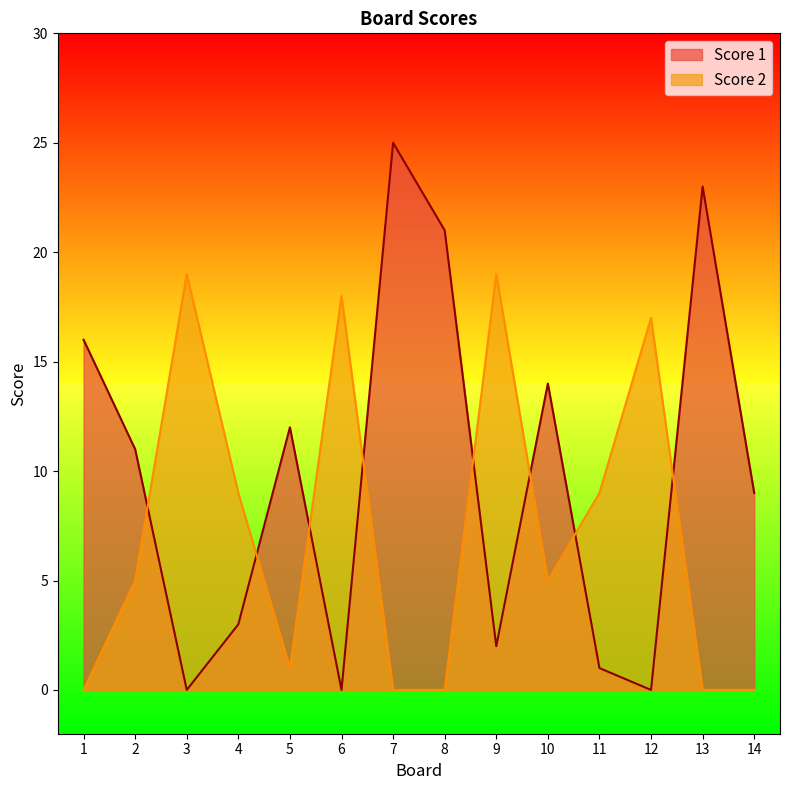

True or false: Score 1 and Score 2 intersect in this chart.

True